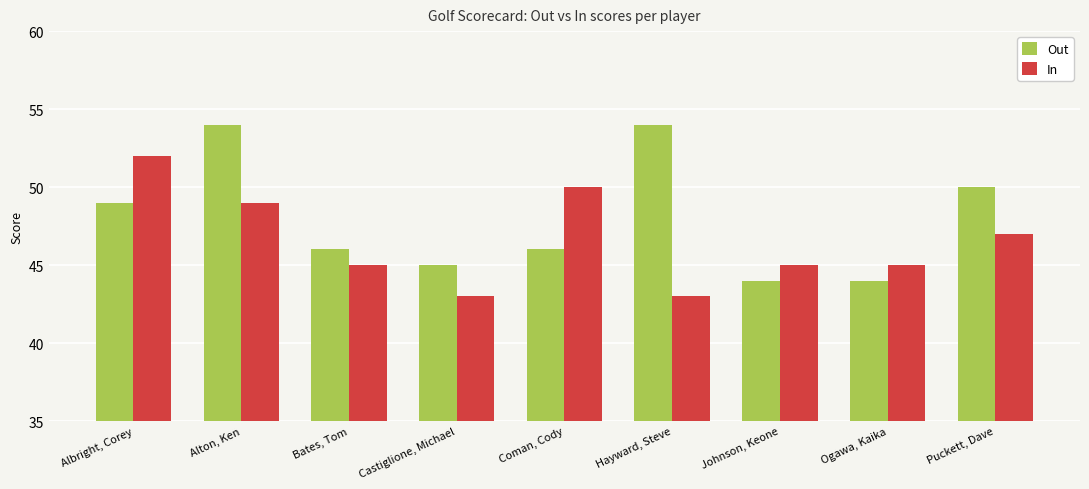

What is the difference between the Out values at Albright, Corey and Coman, Cody?

3